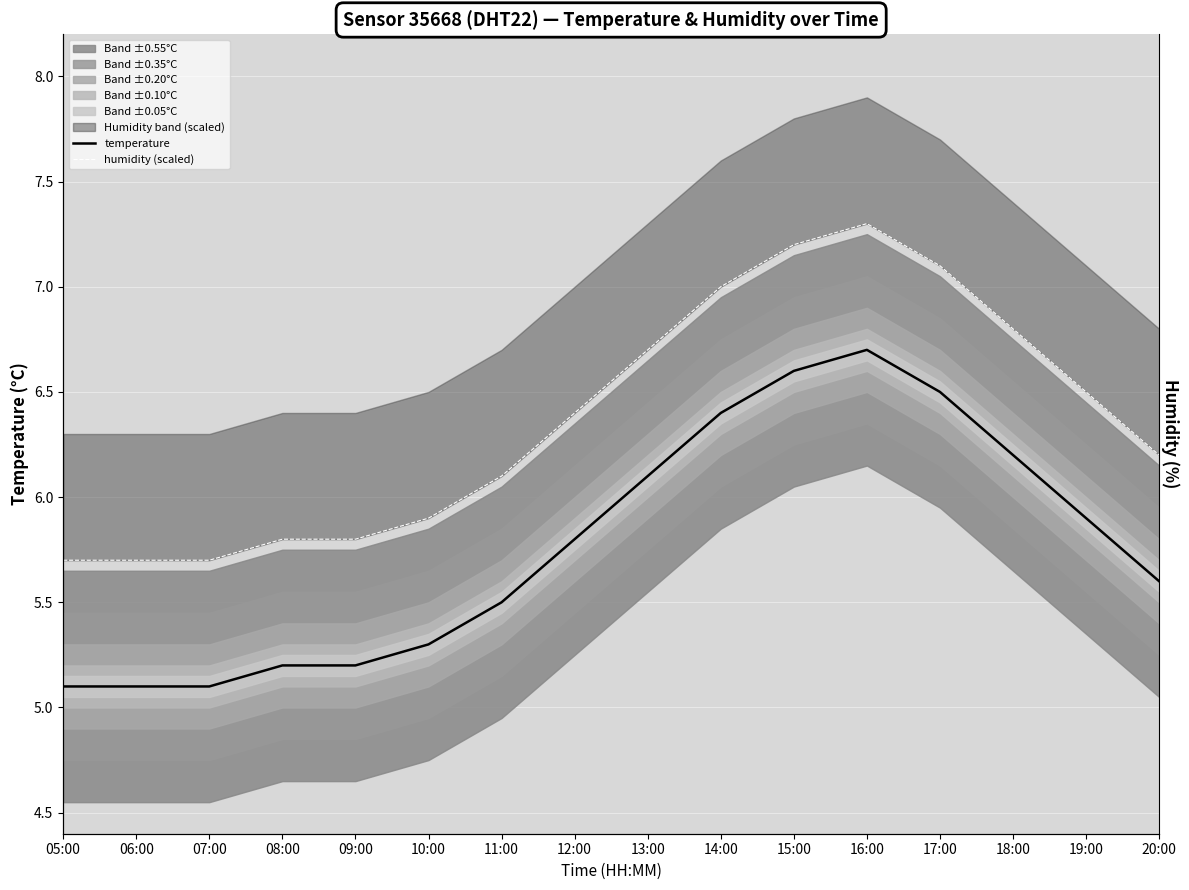

What is the value of the humidity (scaled) point at the 16th from the left?

6.2